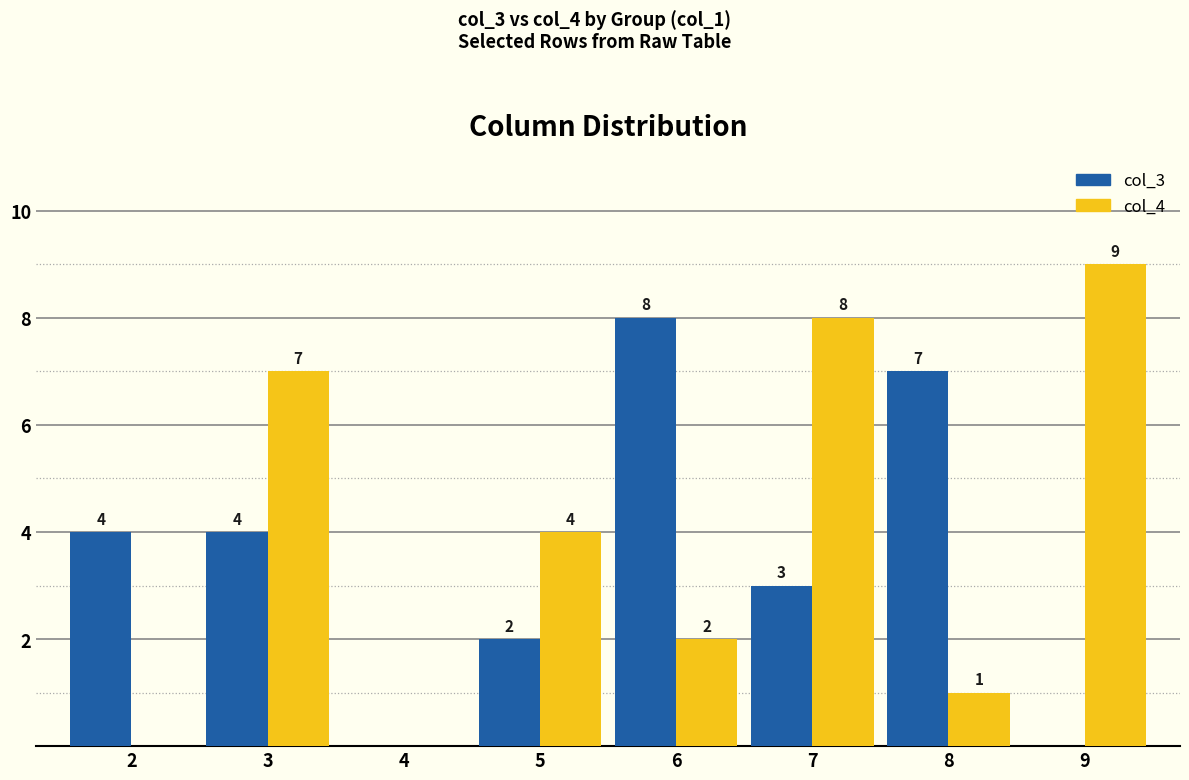

Reading right to left, transcribe all the data shown in this chart.

col_3: 0	7	3	8	2	0	4	4
col_4: 9	1	8	2	4	0	7	0